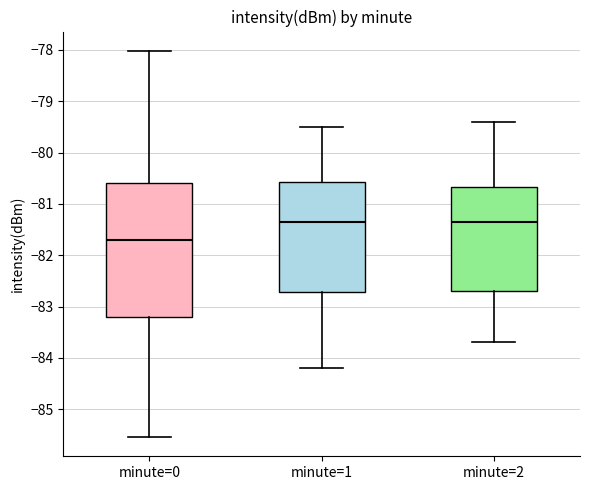

Reading left to right, read every box against the y-axis: the position of its median line, the range the box covers, and the ends of its whiskers. The values are not printed on the chart, so give them approximately, as read against the axis.

minute=0: median -81.7, box -83.2 to -80.6, whiskers -85.5 to -78.0
minute=1: median -81.3, box -82.7 to -80.6, whiskers -84.2 to -79.5
minute=2: median -81.3, box -82.7 to -80.7, whiskers -83.7 to -79.4